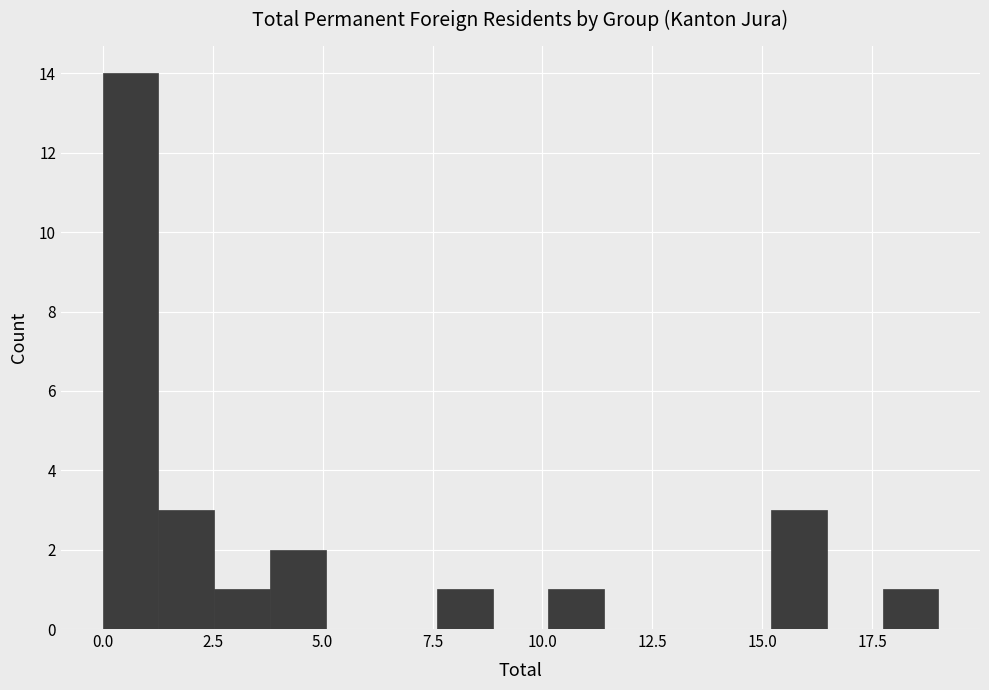

Read against the x-axis, roughly where is the centre of the tallest bar?

0.5